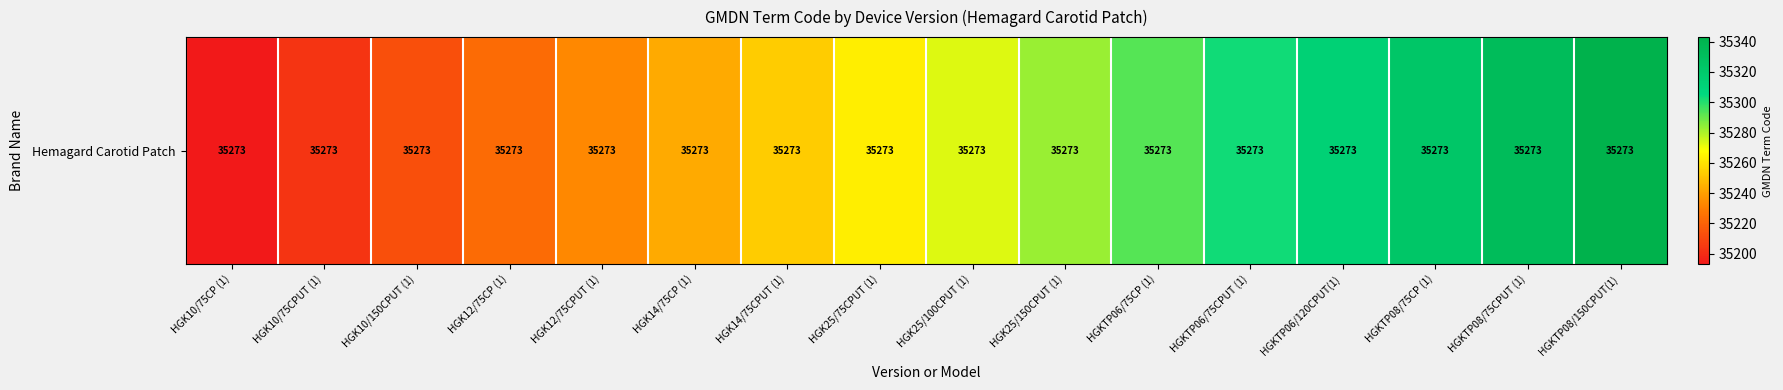

What is the approximate value at HGKTP08/150CPUT(1), to the nearest 50?

35350